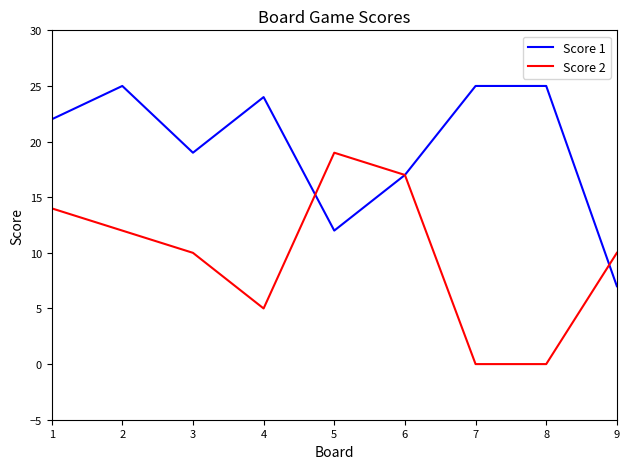

What is the total value across all series at 2?

37